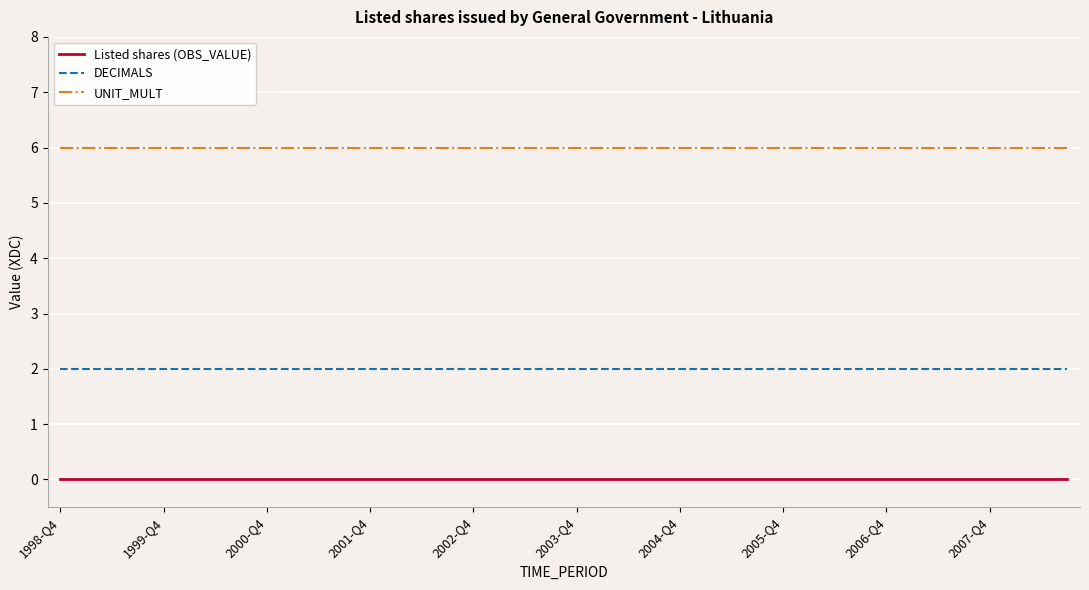

What is the sum of all UNIT_MULT values?

240